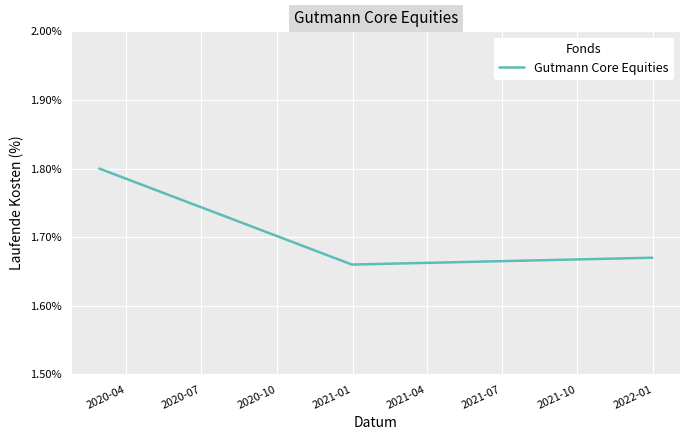

What is the maximum value shown in the chart?

1.8